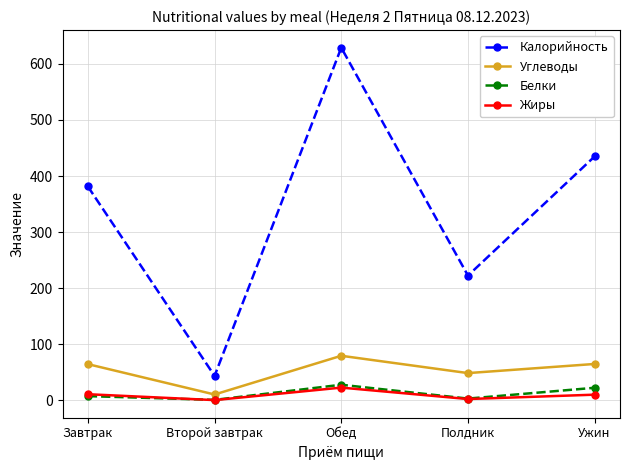

What is the difference between the second highest and minimum values in the Белки series?

21.6